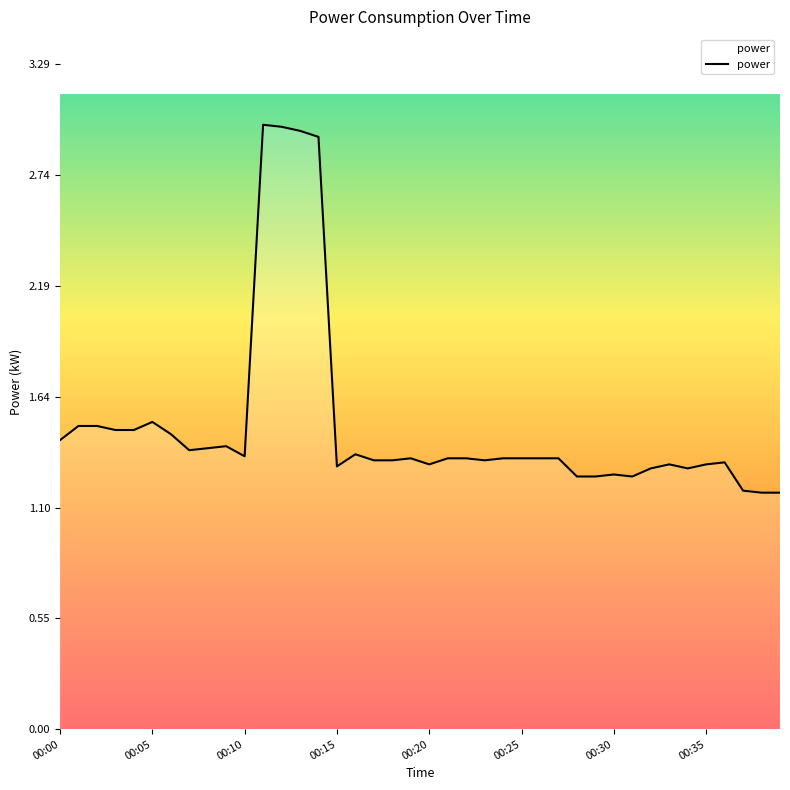

What is the difference between the maximum and minimum values?

1.8